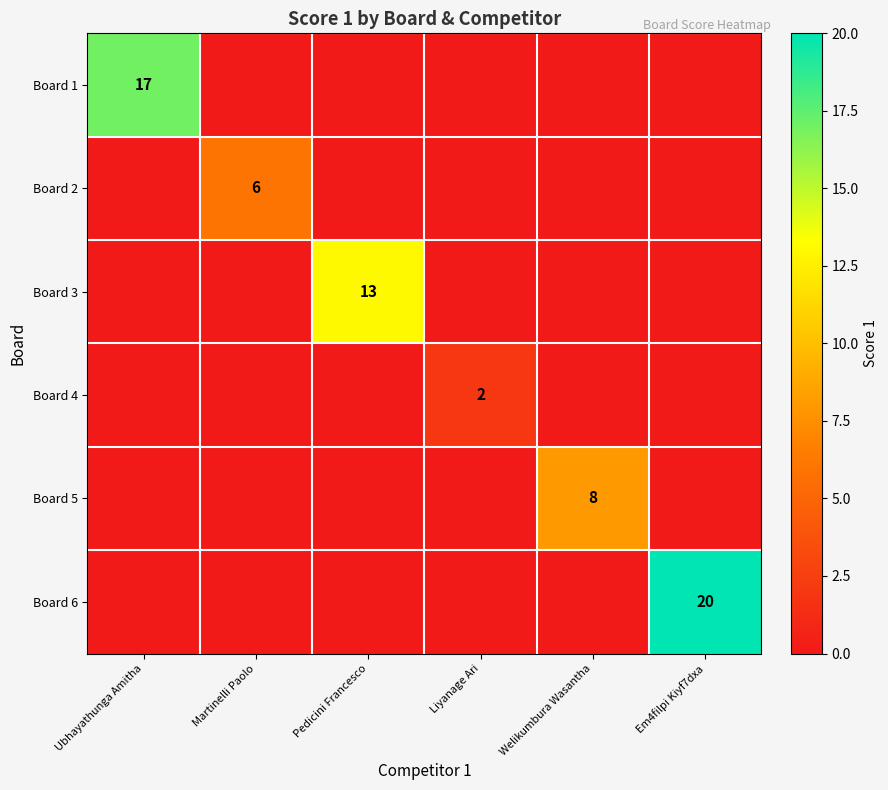

Is it true that Board 6 equals 20 at Em4filpi Kiyf7dxa?

True